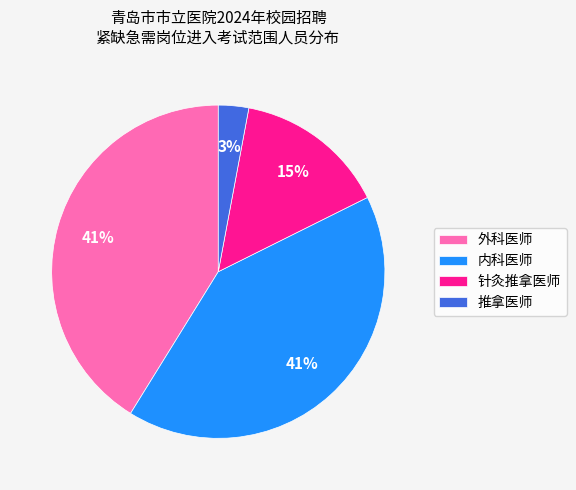

To the nearest percent, what portion does 内科医师 represent?

41%